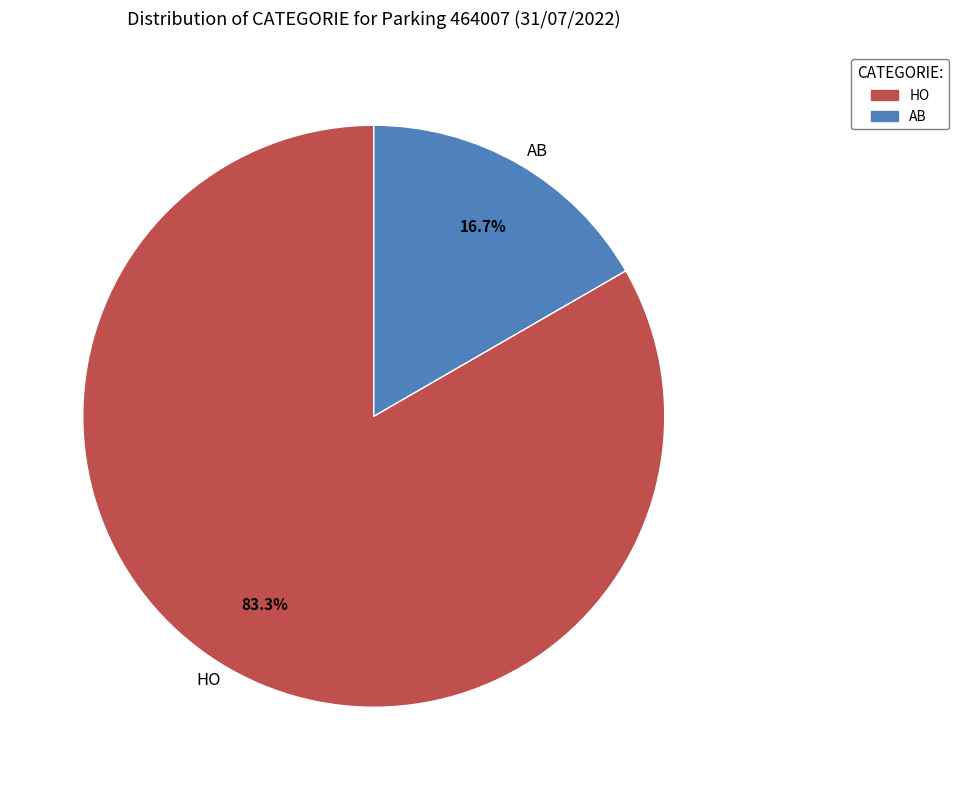

What percentage is the HO slice, to the nearest percent?

83%